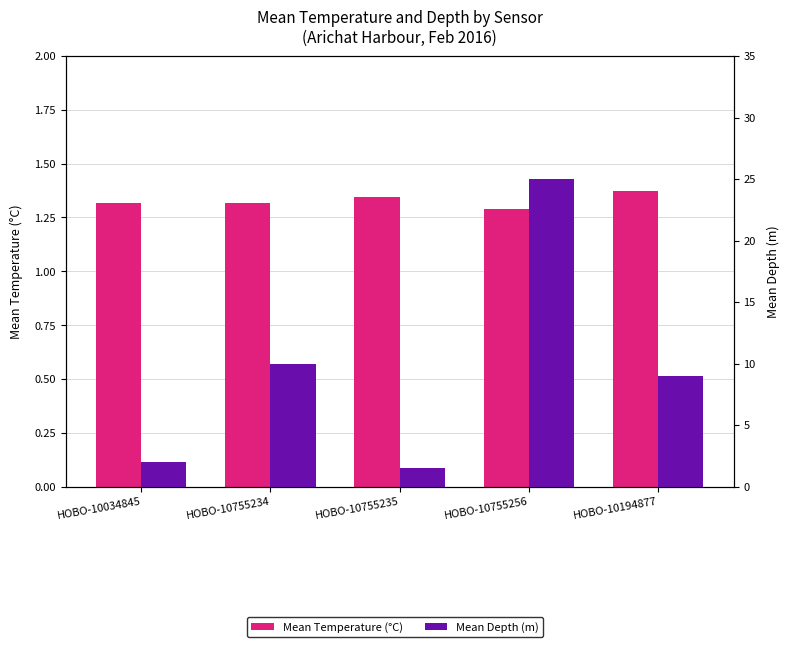

What is the difference between the highest and lowest values at HOBO-10034845?

0.7